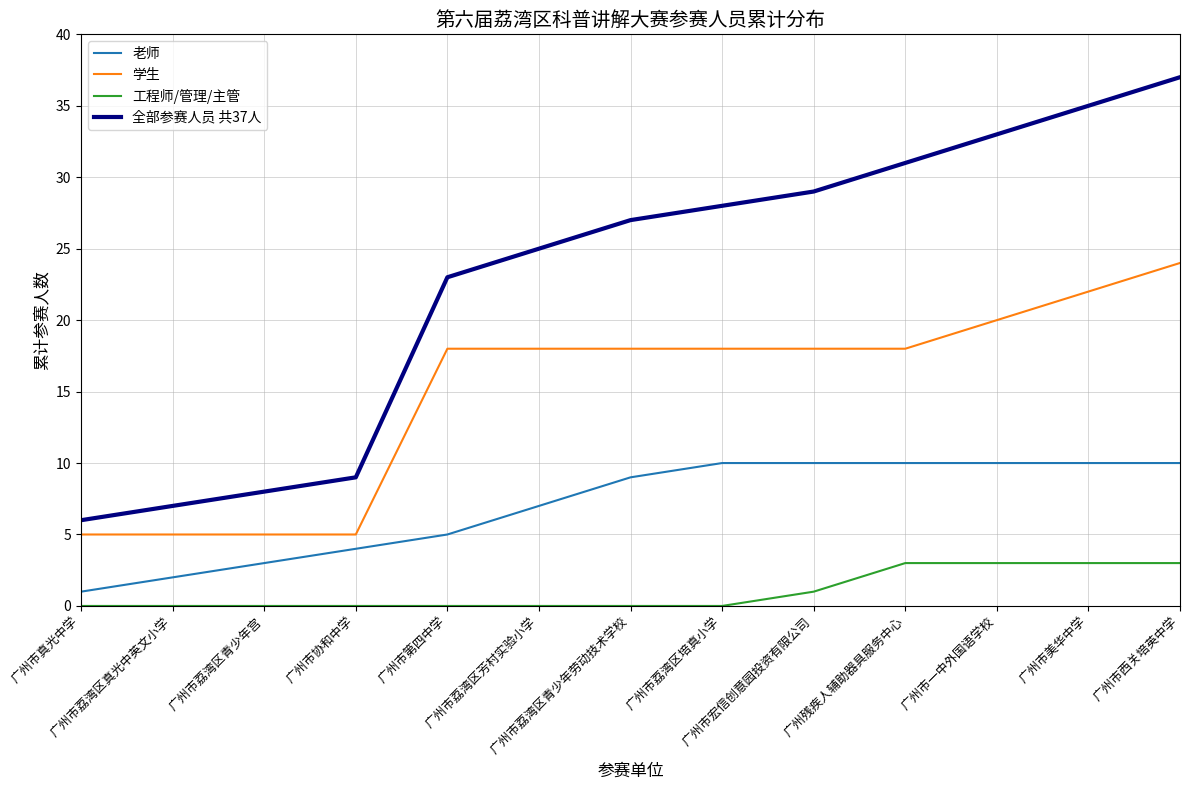

Where is 全部参赛人员 共37人 nearest to the value 21?

广州市第四中学